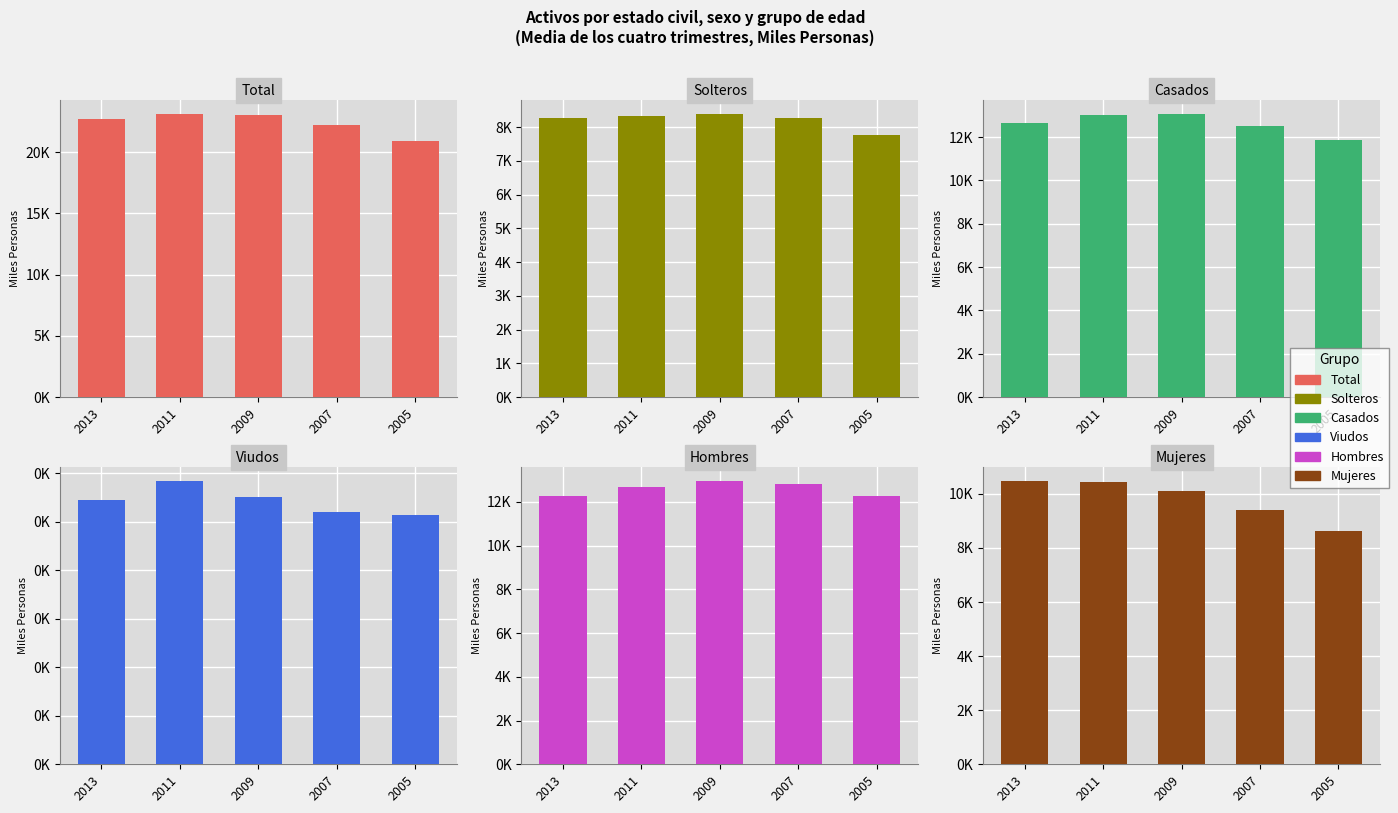

What is the value of the Mujeres bar at the 4th from the left?

9387.4